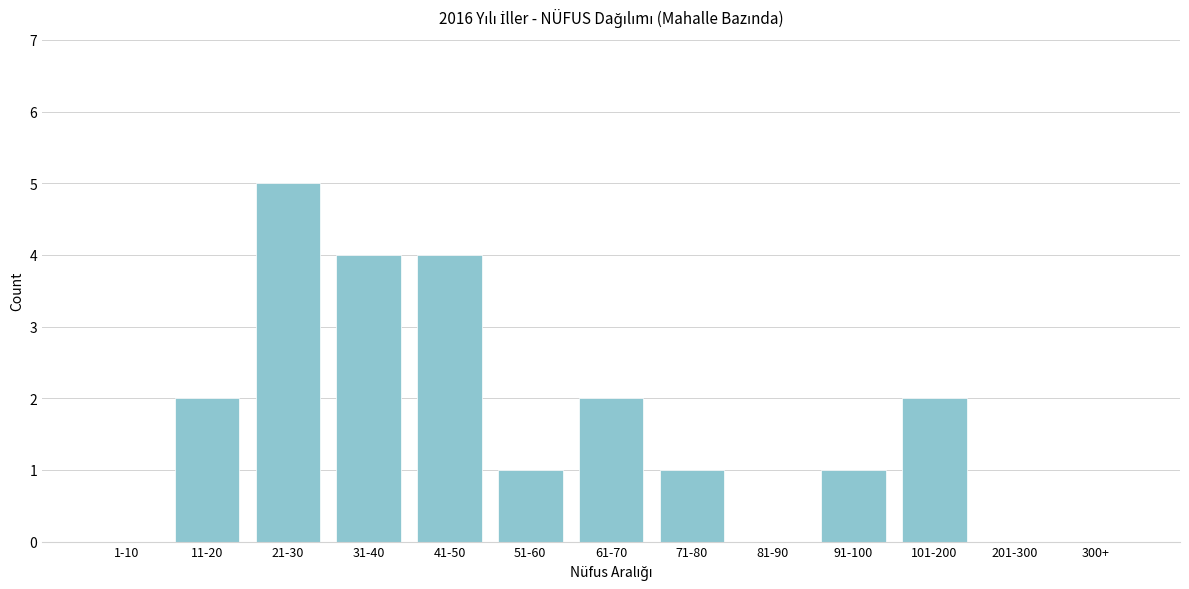

Reading right to left, what are all the values shown in this chart?

300+=0	201-300=0	101-200=2	91-100=1	81-90=0	71-80=1	61-70=2	51-60=1	41-50=4	31-40=4	21-30=5	11-20=2	1-10=0